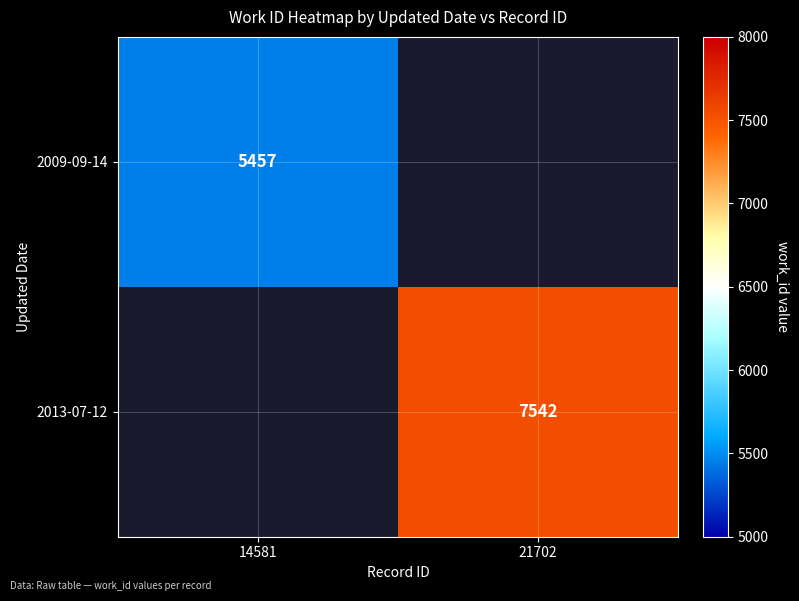

The value of 2013-07-12 at 21702 is 11253. True or false?

False